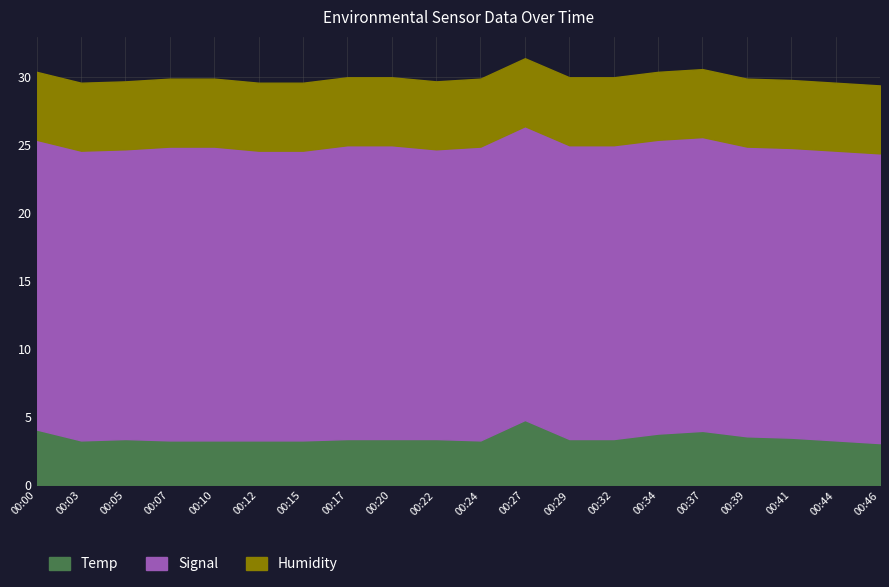

In Temp, how many points are lower than both neighbors (excluding endpoints)?

2